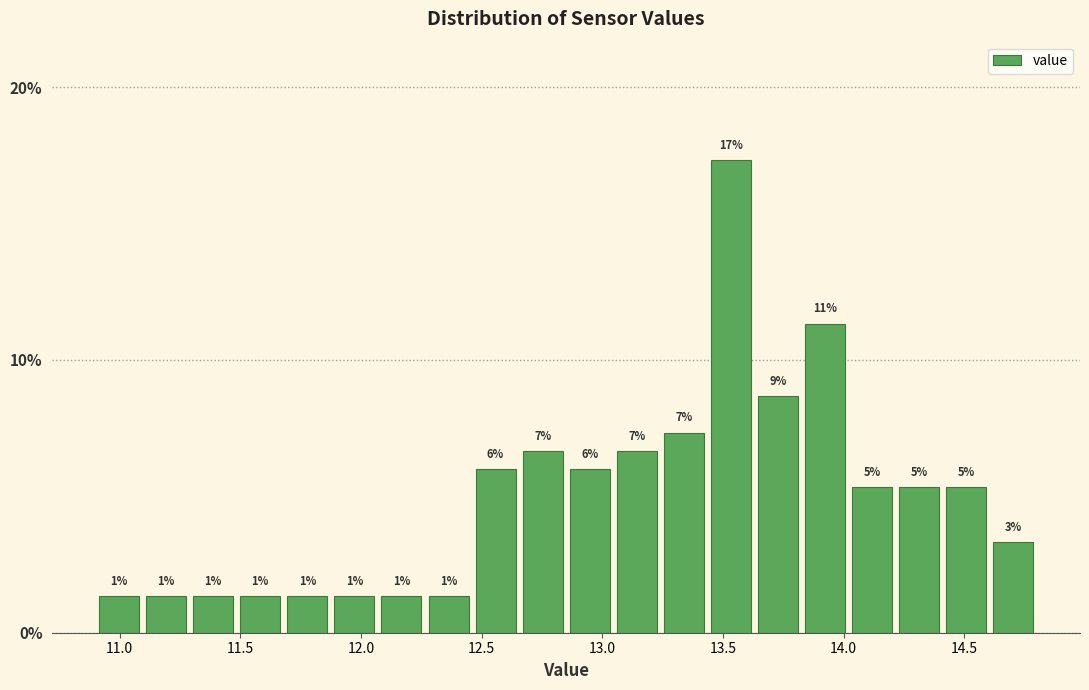

Read against the x-axis, roughly where is the centre of the tallest bar?

13.55